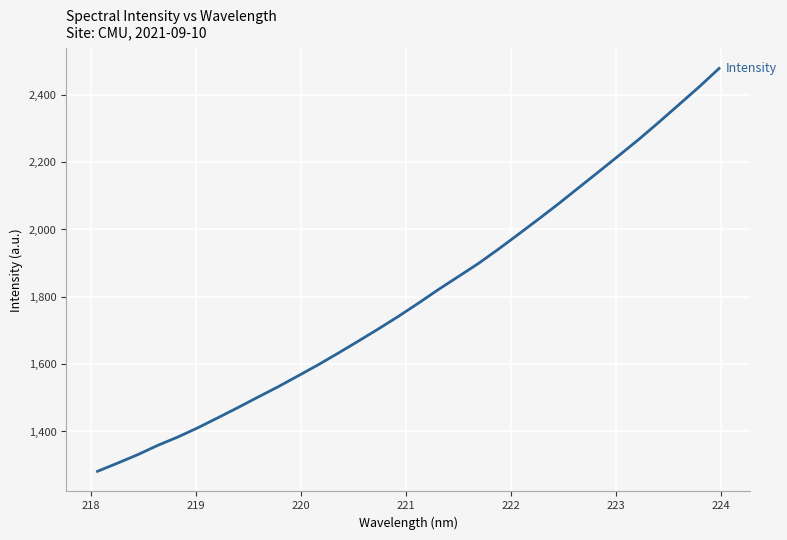

What is the minimum value shown in the chart?

1281.7